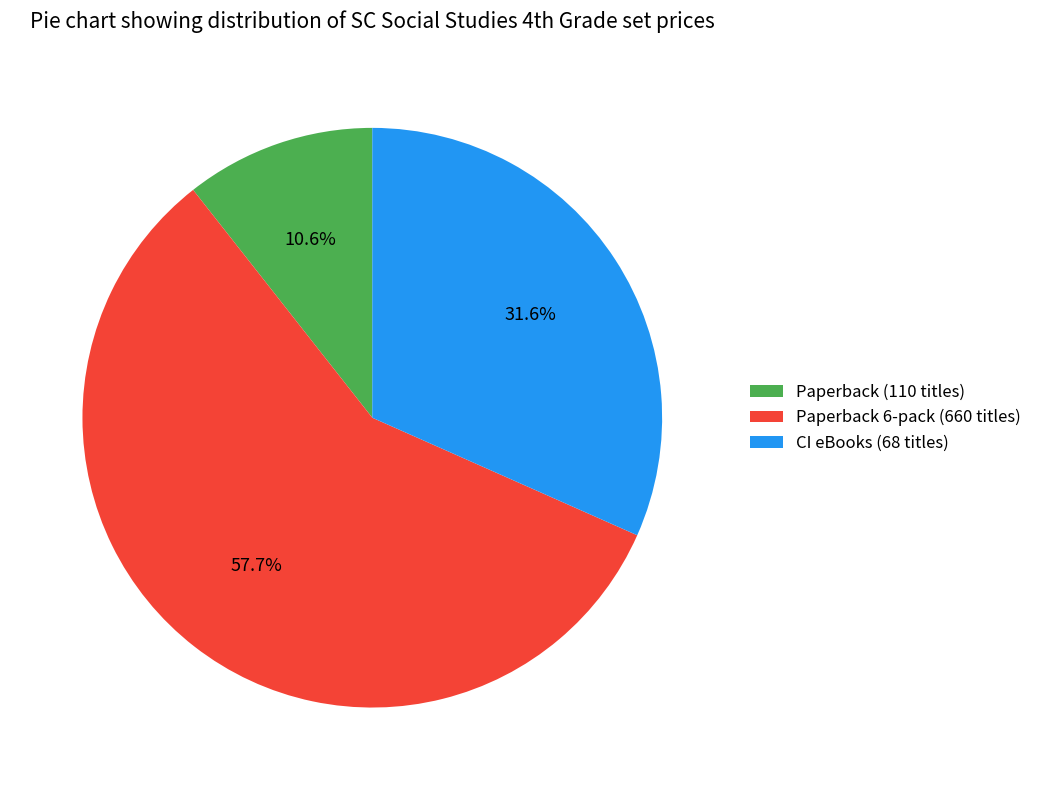

Which category has the biggest portion of the pie?

Paperback 6-pack (660 titles)